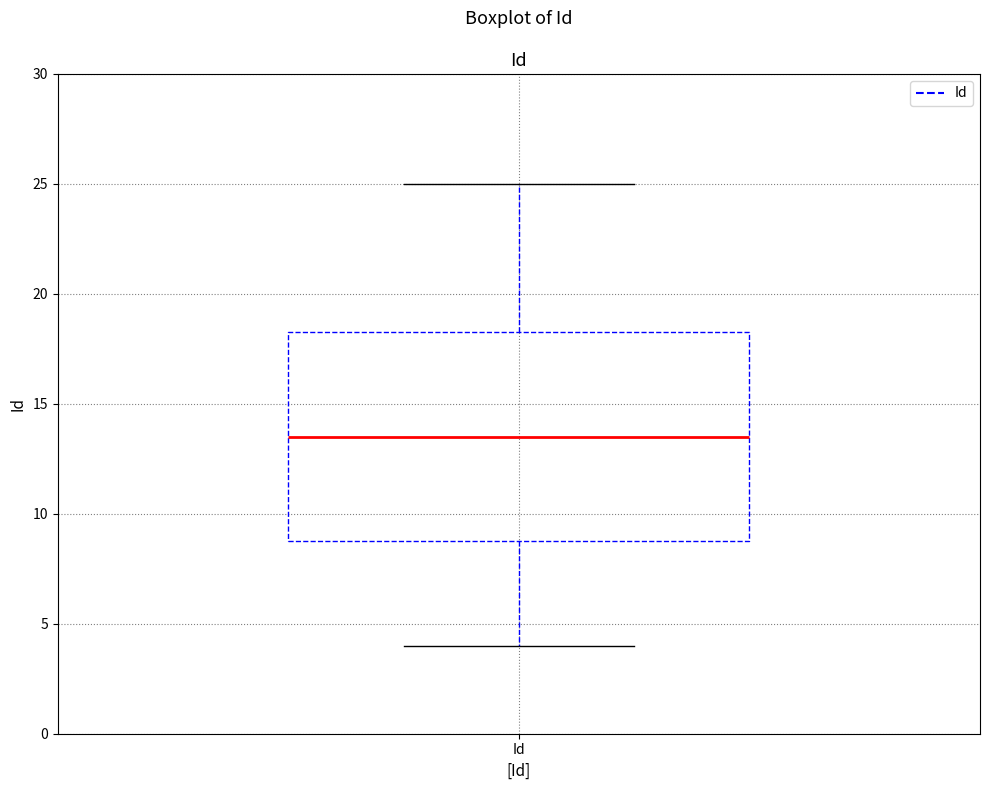

Transcribe this box plot: give where the median line is, the range the box spans, and where the two whiskers end, as read against the y-axis. The values are not printed on the chart, so give them approximately, as read against the axis.

median 13.5, box 9.0 to 18.5, whiskers 4.0 to 25.0